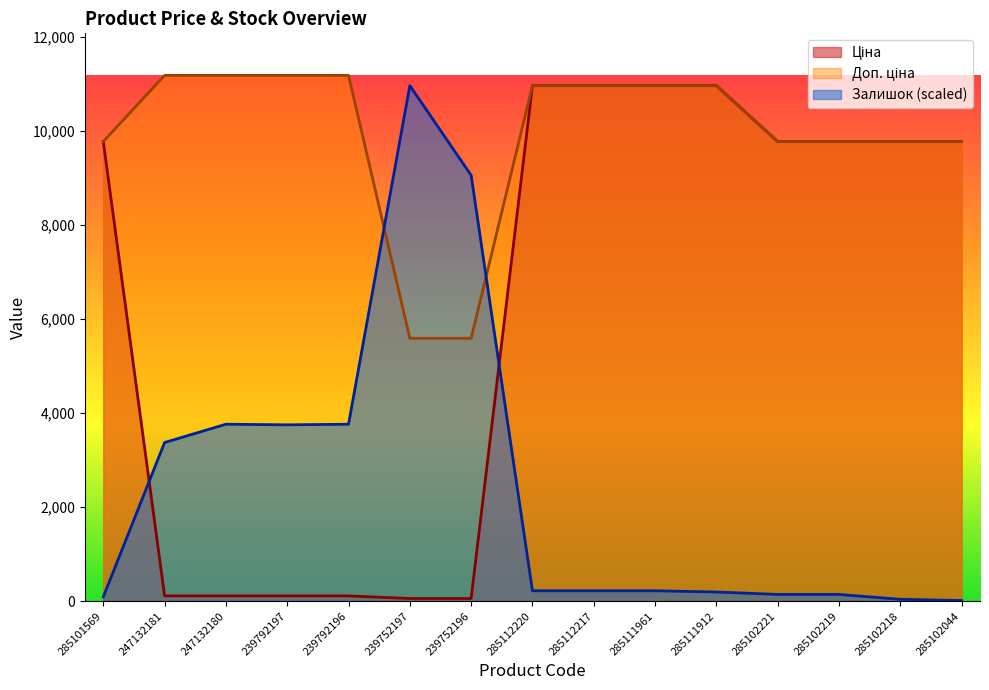

What is the difference between the second highest and second lowest values in the Залишок series?

9018.1